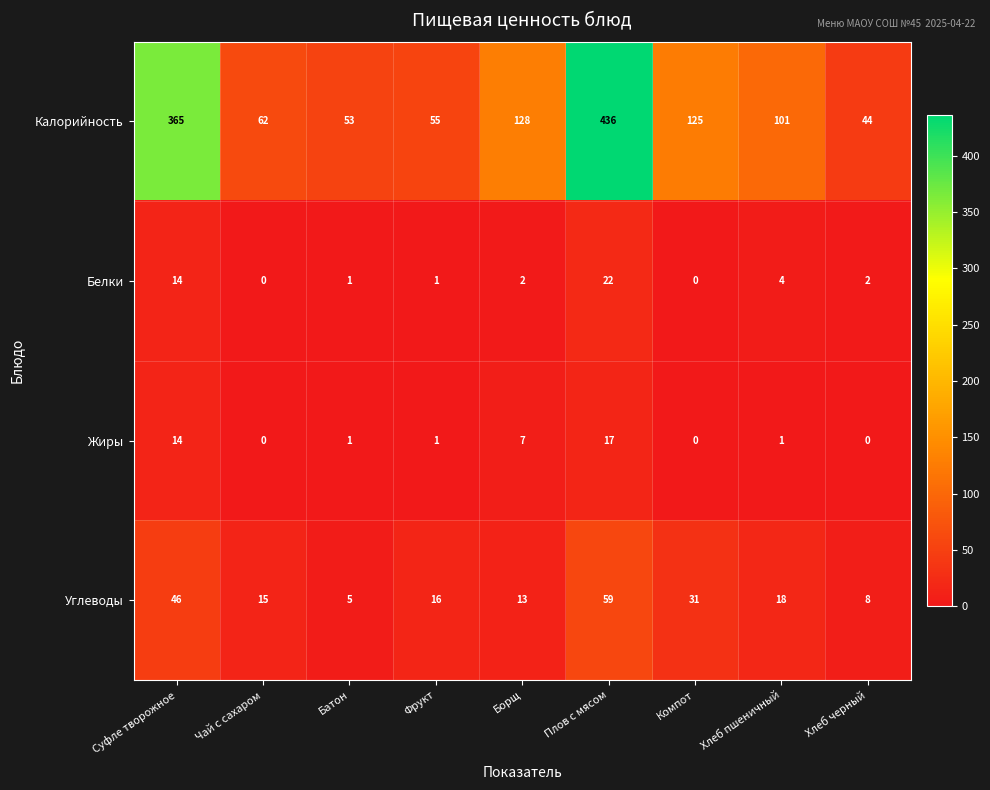

At how many categories does at least one series exceed 172?

2